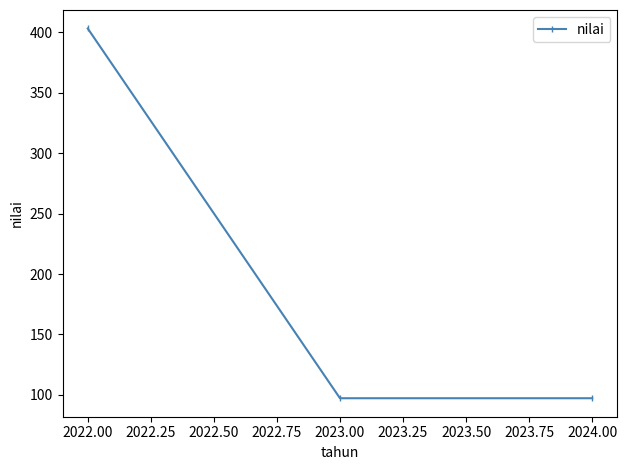

What is the ratio of the value at 2022.00 to the value at 2024.00?

4.1